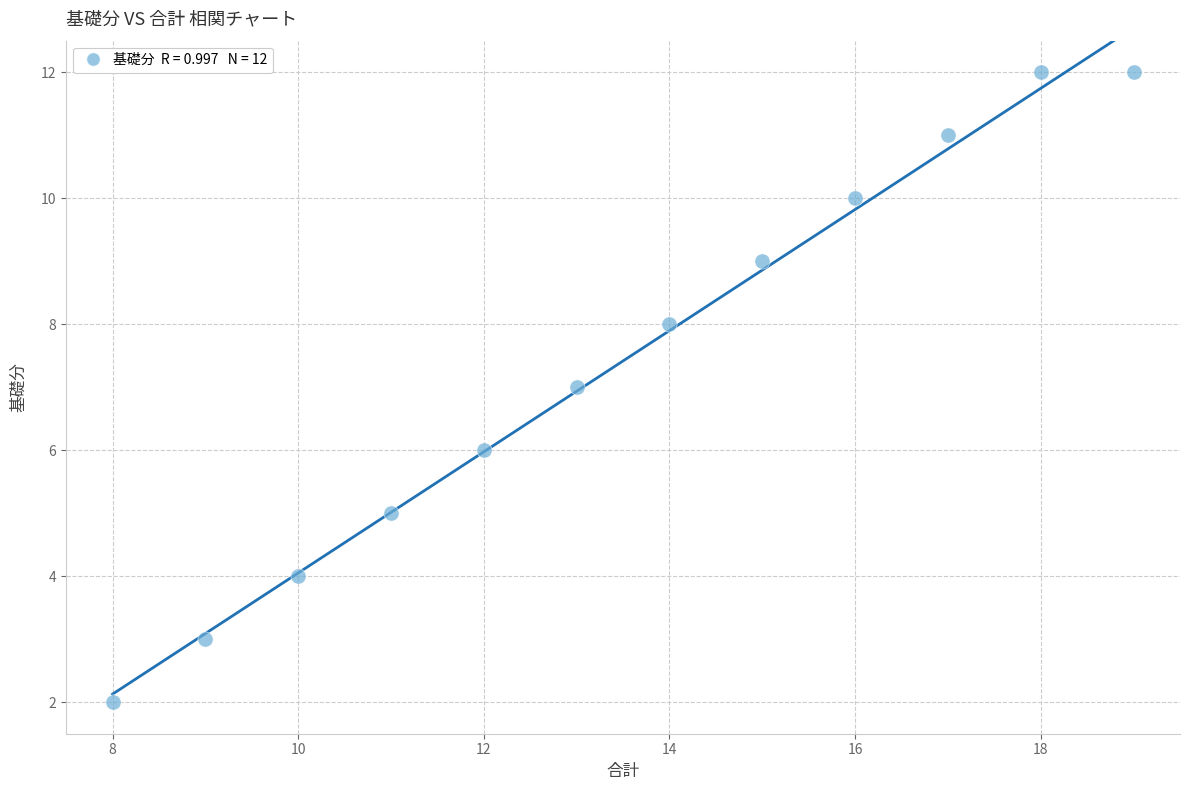

What is the average X value?

14